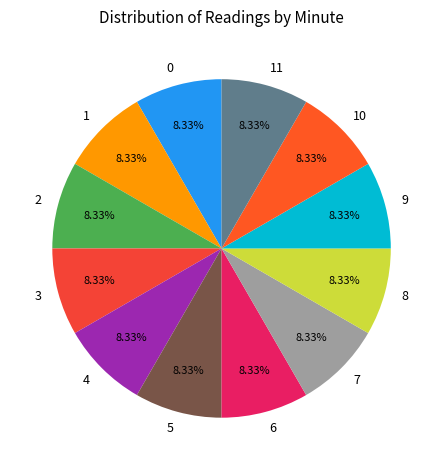

To the nearest percent, what is the difference between the largest and smallest slice percentages?

0%